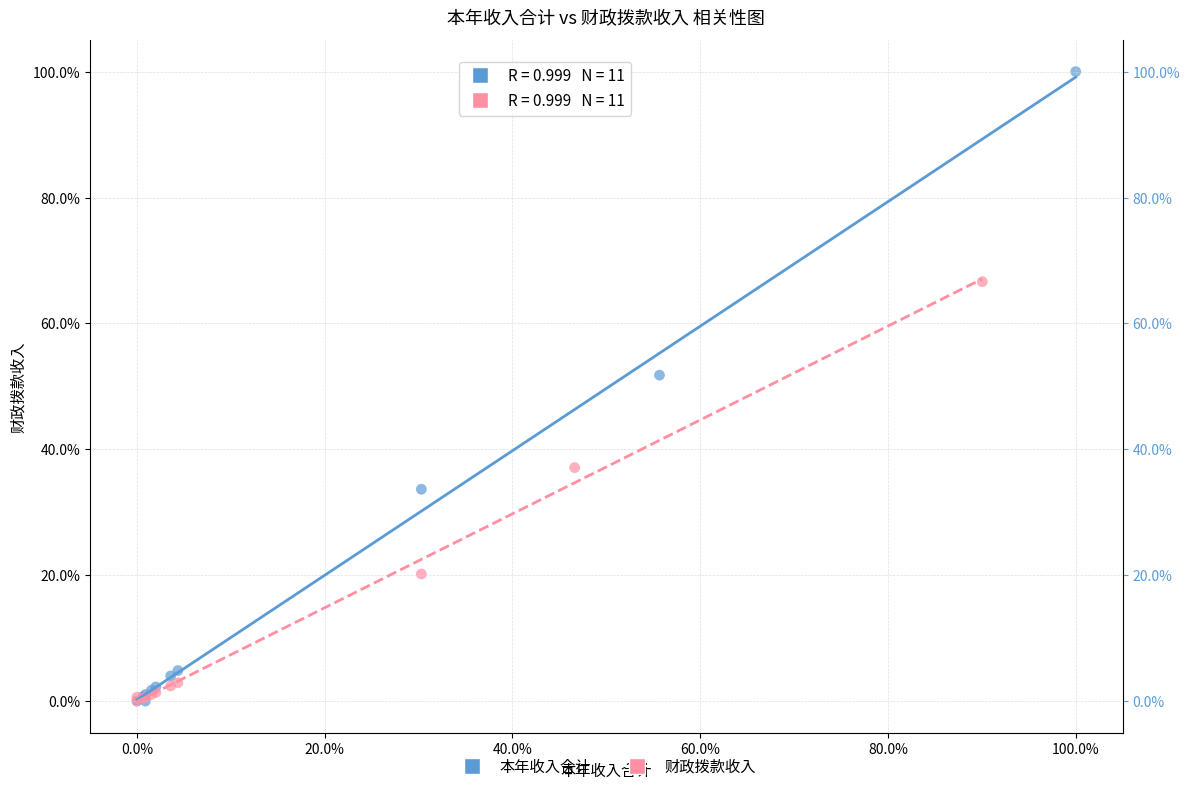

Which series contains the highest Y value?

本年收入合计